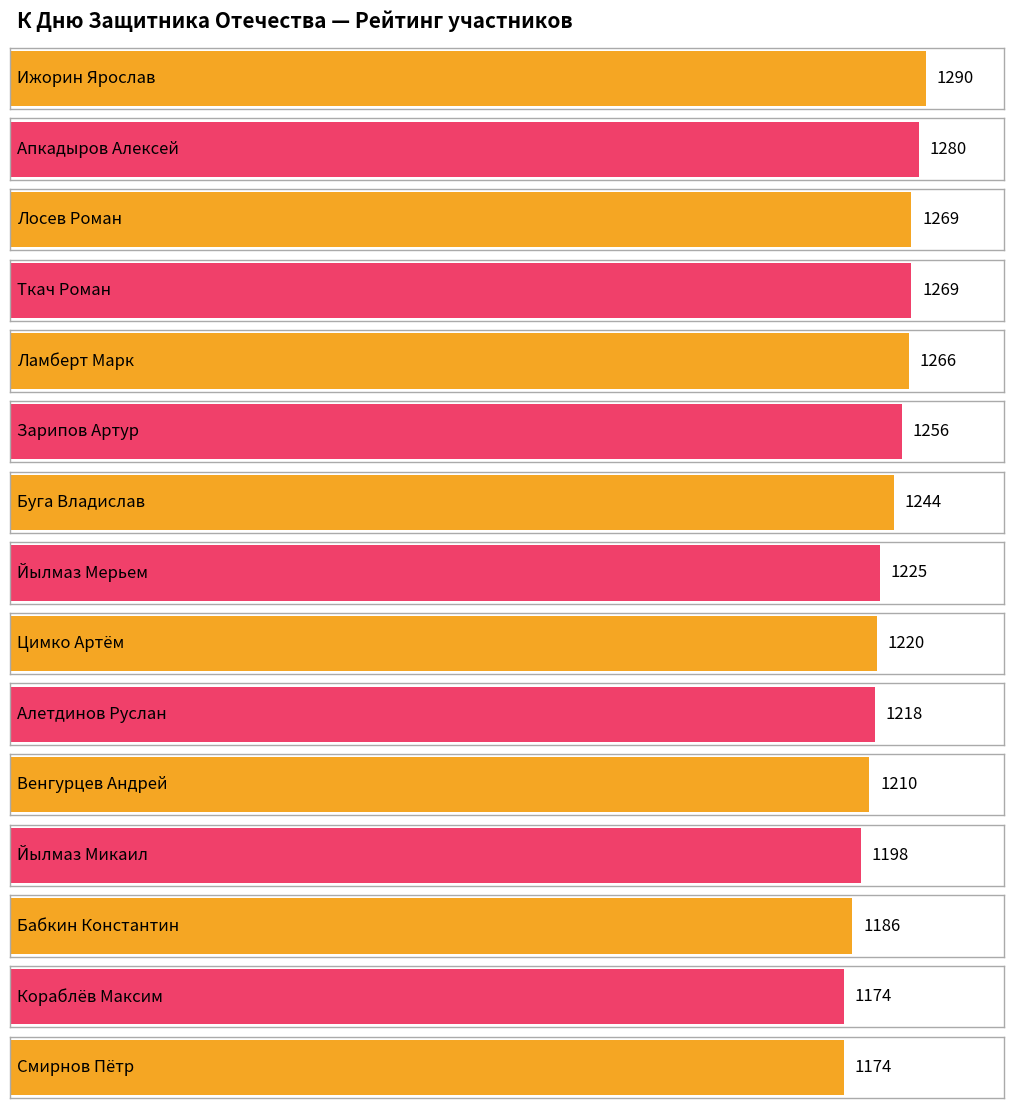

How many bars are there in total?

15